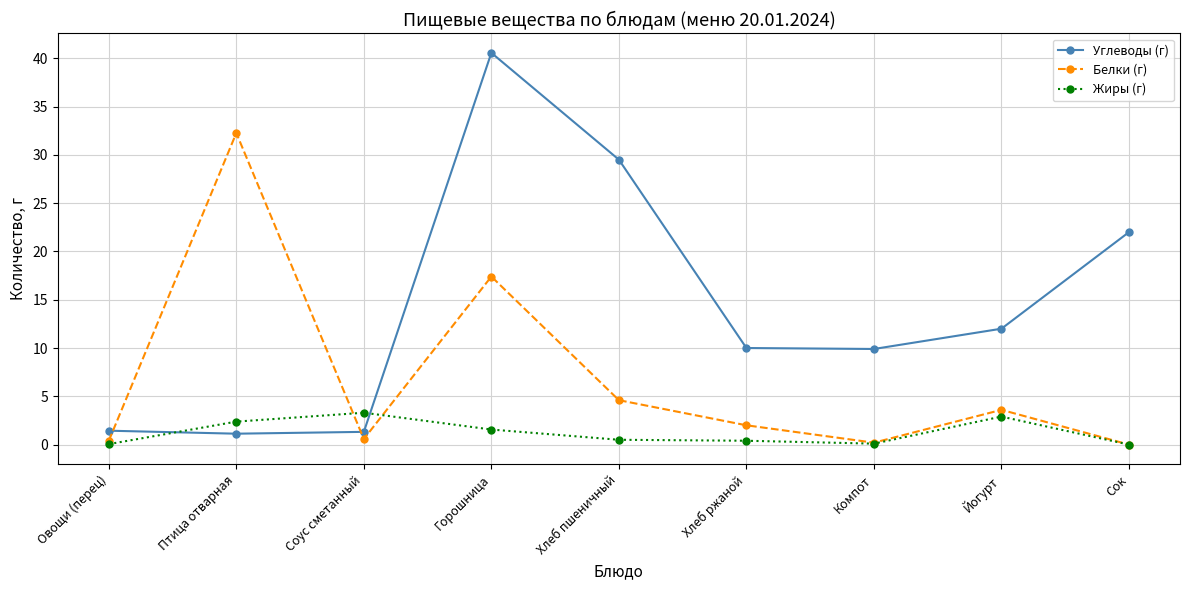

What is the total value across all series at Компот?

10.2